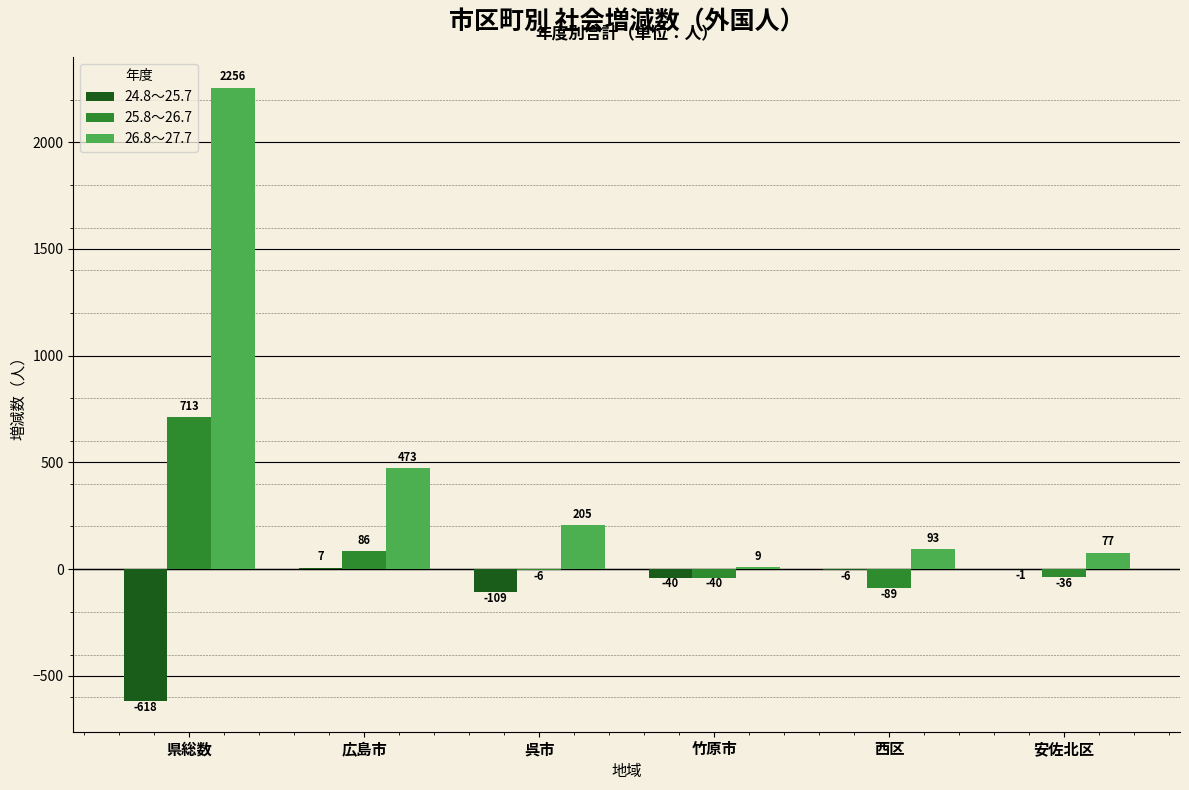

What are all the series names shown in the legend?

24.8～25.7, 25.8～26.7, 26.8～27.7